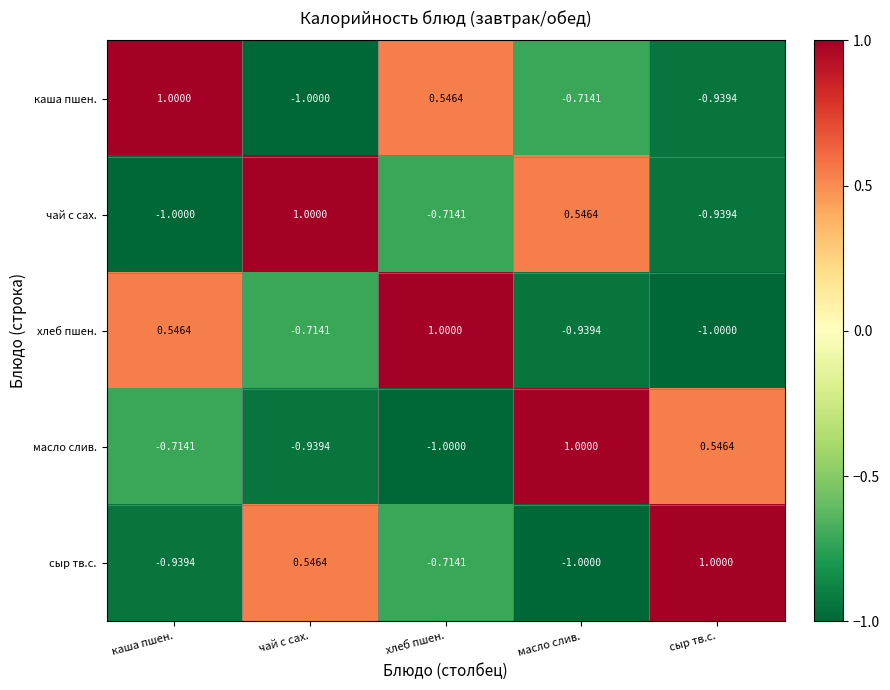

Where is масло слив. nearest to the value 0?

сыр тв.с.